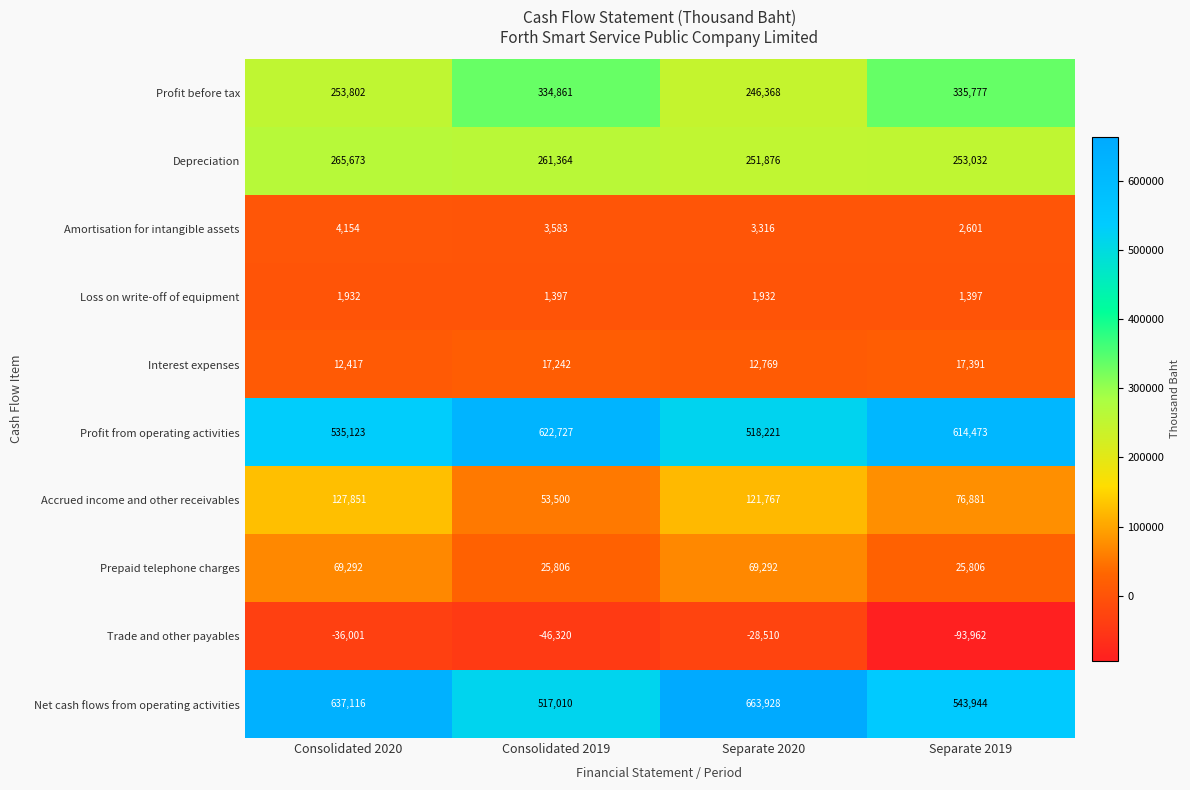

What is the smallest value displayed?

-93962